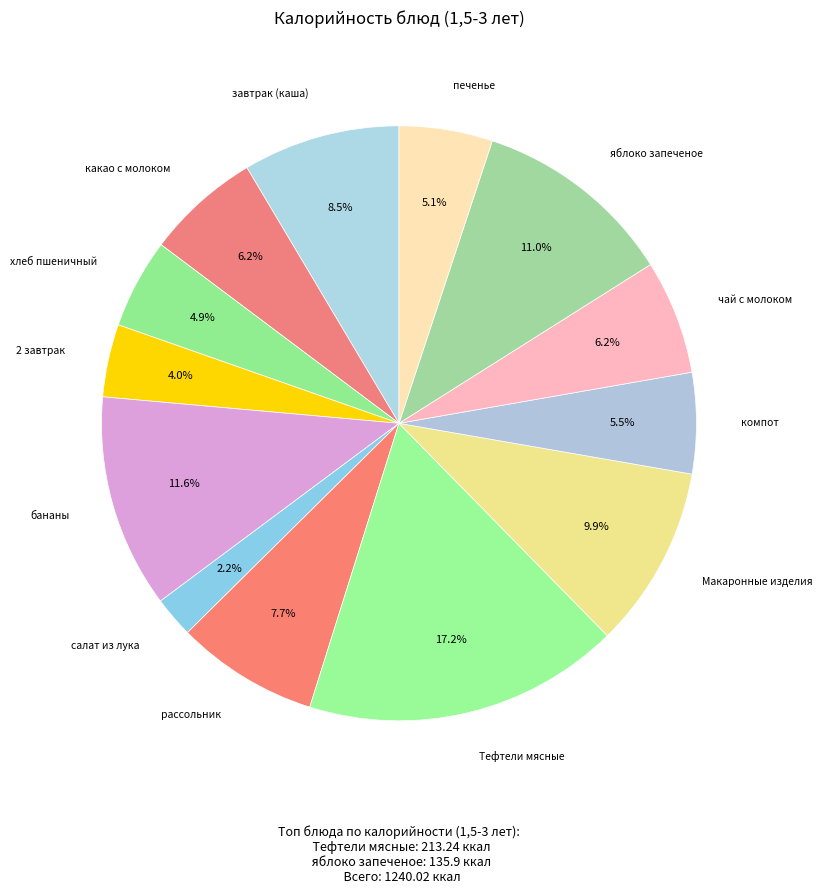

What is the largest slice in the pie chart?

Тефтели мясные